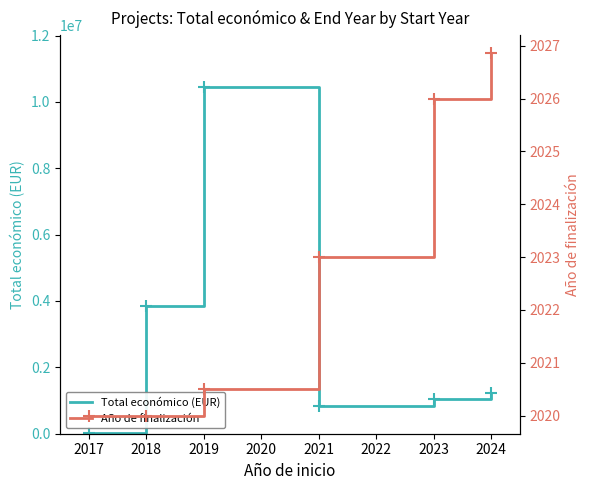

True or false: Año de finalización and Total económico (EUR) intersect in this chart.

False